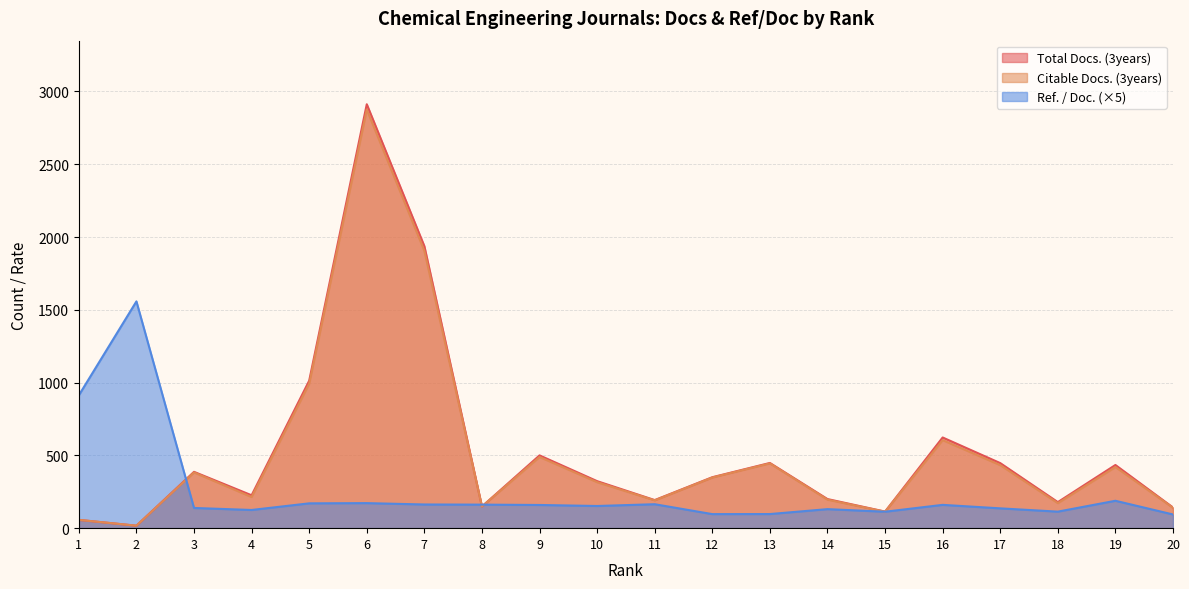

What is the smallest value displayed?

17.0